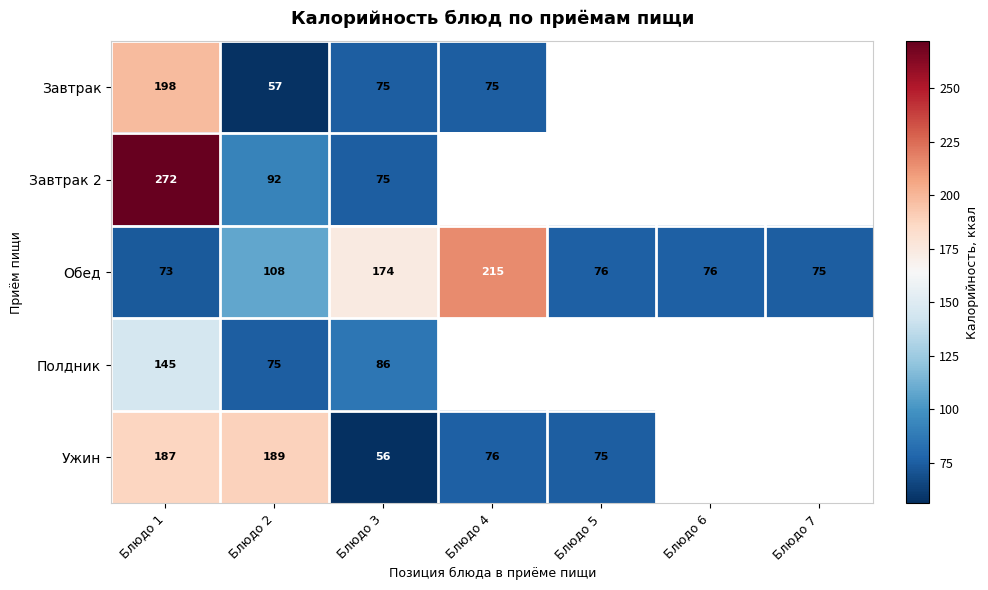

At how many categories does at least one series exceed 247?

1